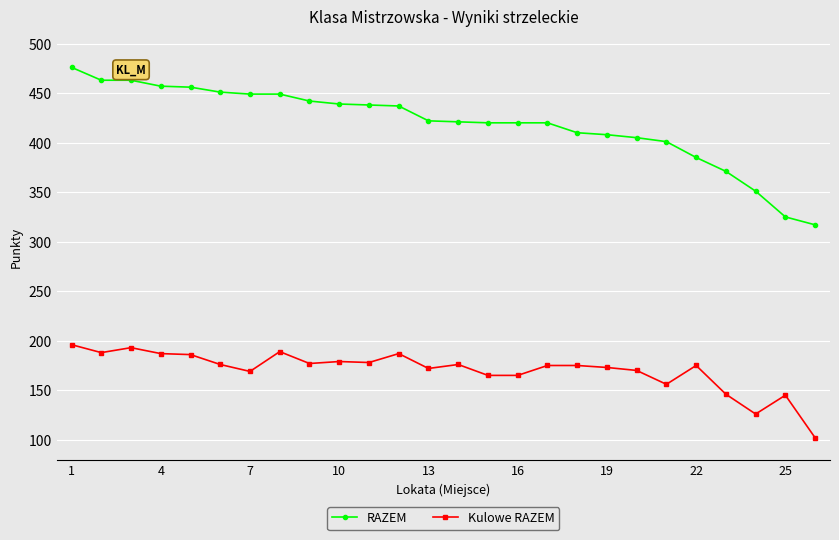

List the series in order of their overall mean, lowest first.

Kulowe RAZEM, RAZEM